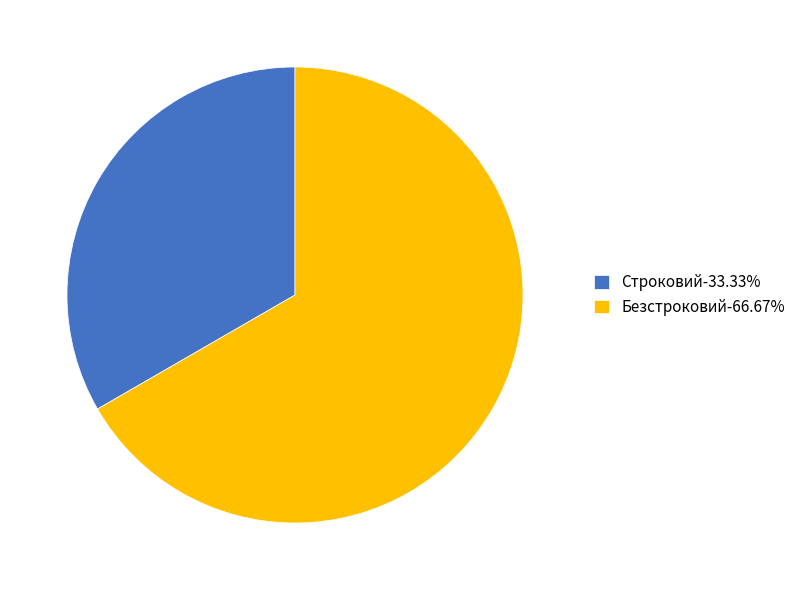

The Безстроковий slice represents 59% of the pie. True or false?

False